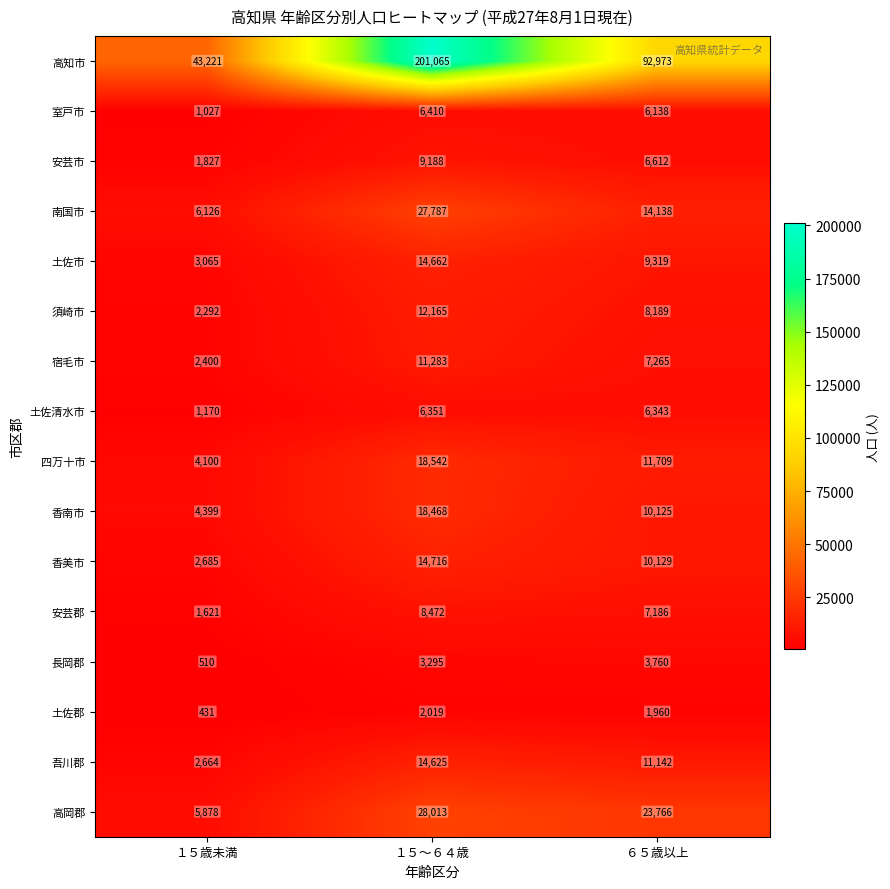

At which category is the sum across all series the highest?

１５～６４歳